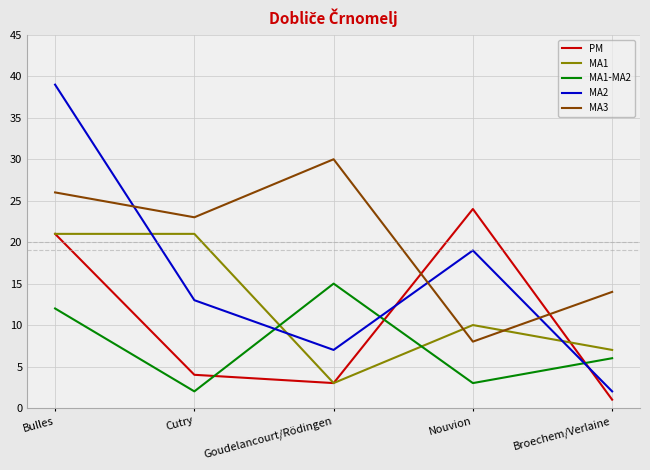

At which category is the sum across all series the highest?

Bulles